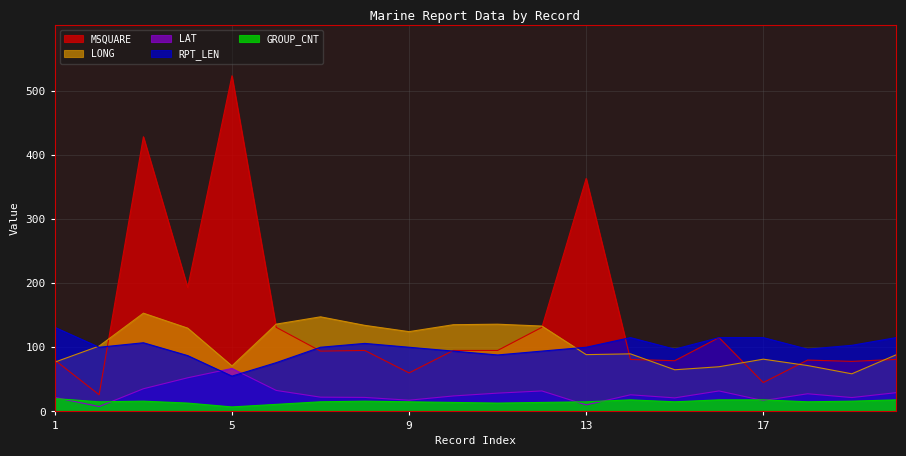

What is the difference between the maximum and minimum values in the LONG series?

94.5